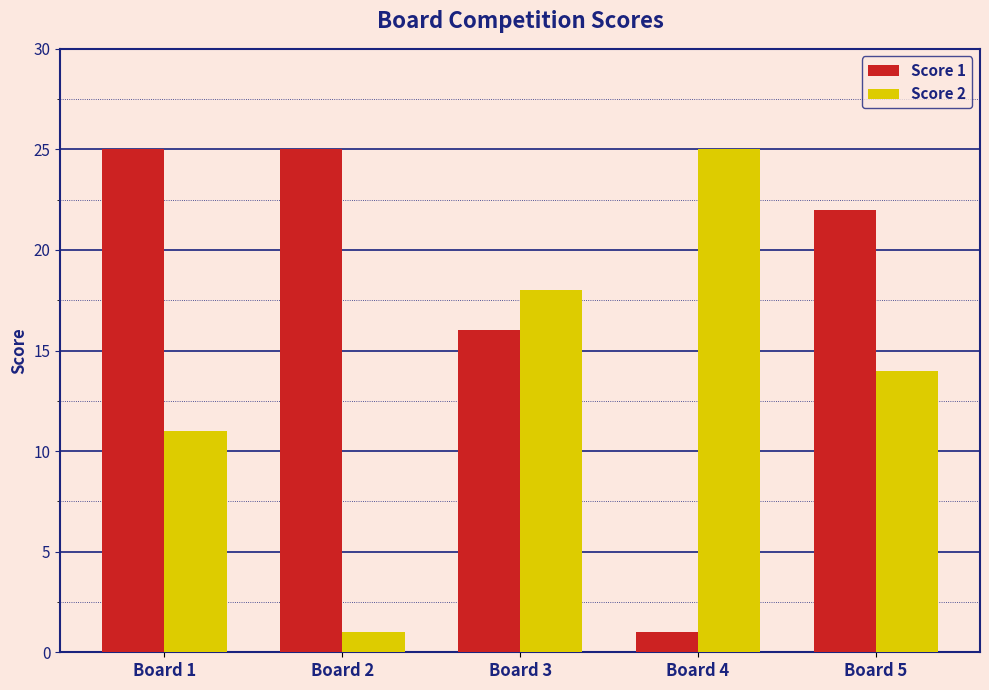

At which label does Score 2 reach its minimum?

Board 2